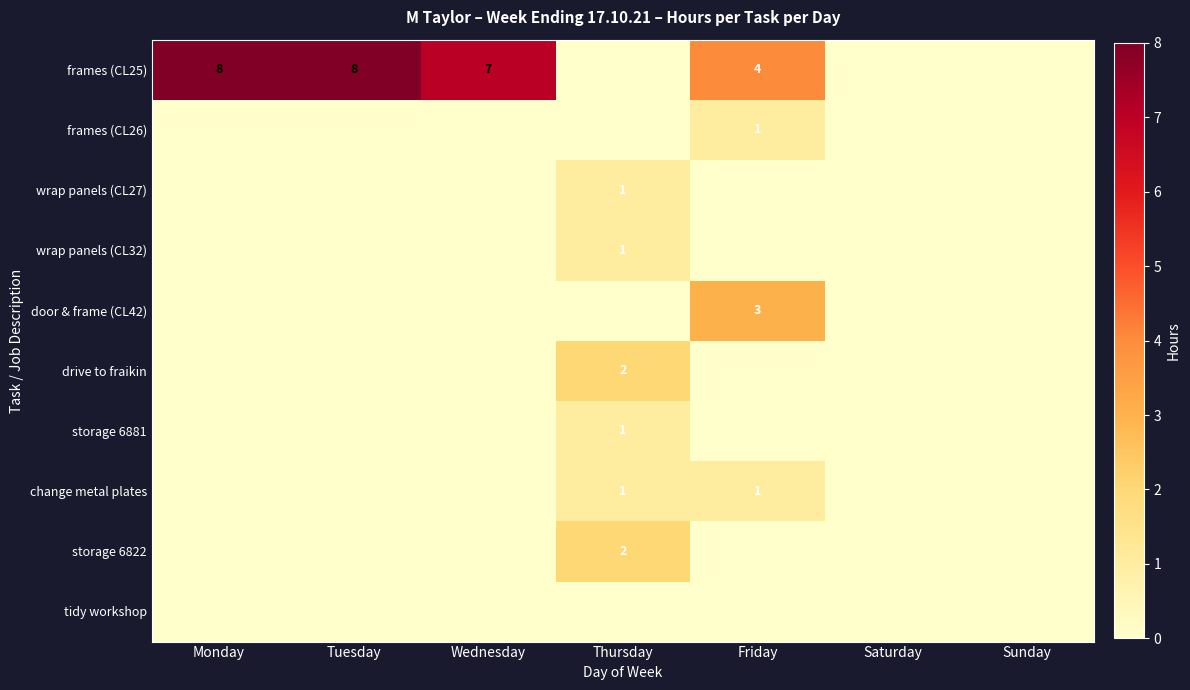

True or false: frames (CL25) has a value of 8 at Monday.

True